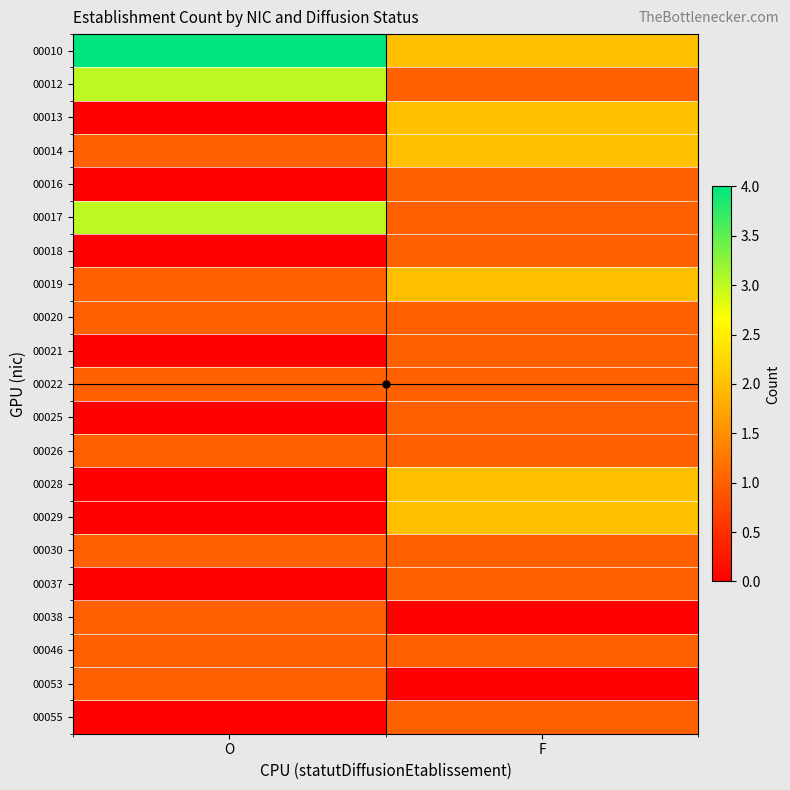

At which category is the sum across all series the highest?

F